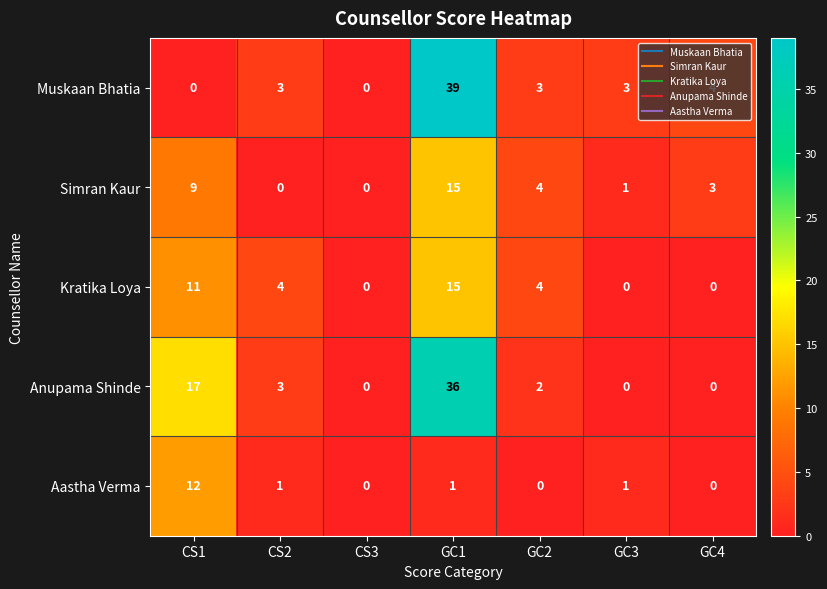

Between CS3 and GC4, which series saw the biggest shift?

Muskaan Bhatia